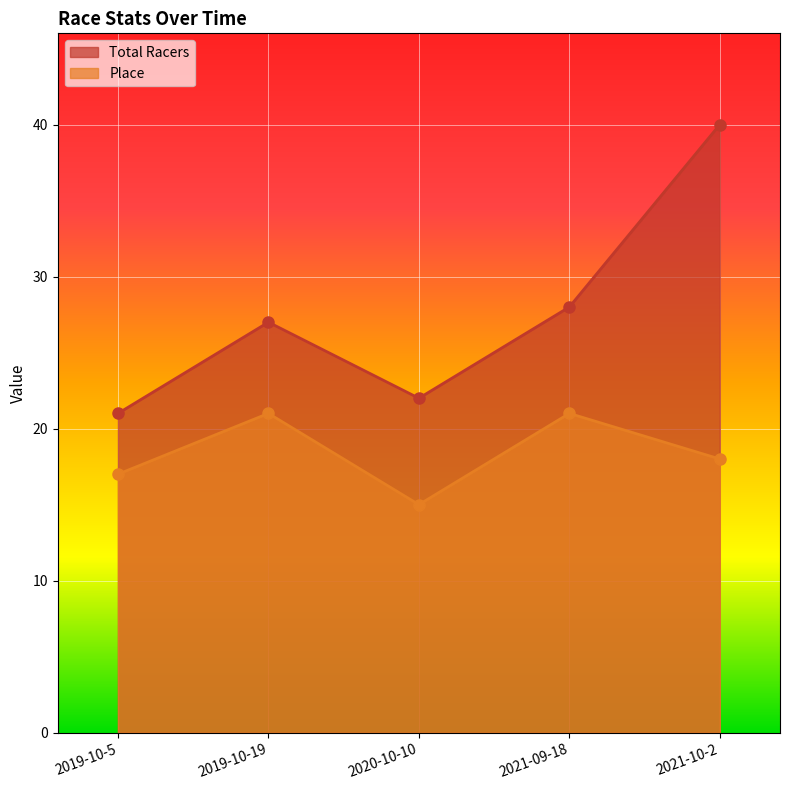

How many categories are shown in the chart?

5